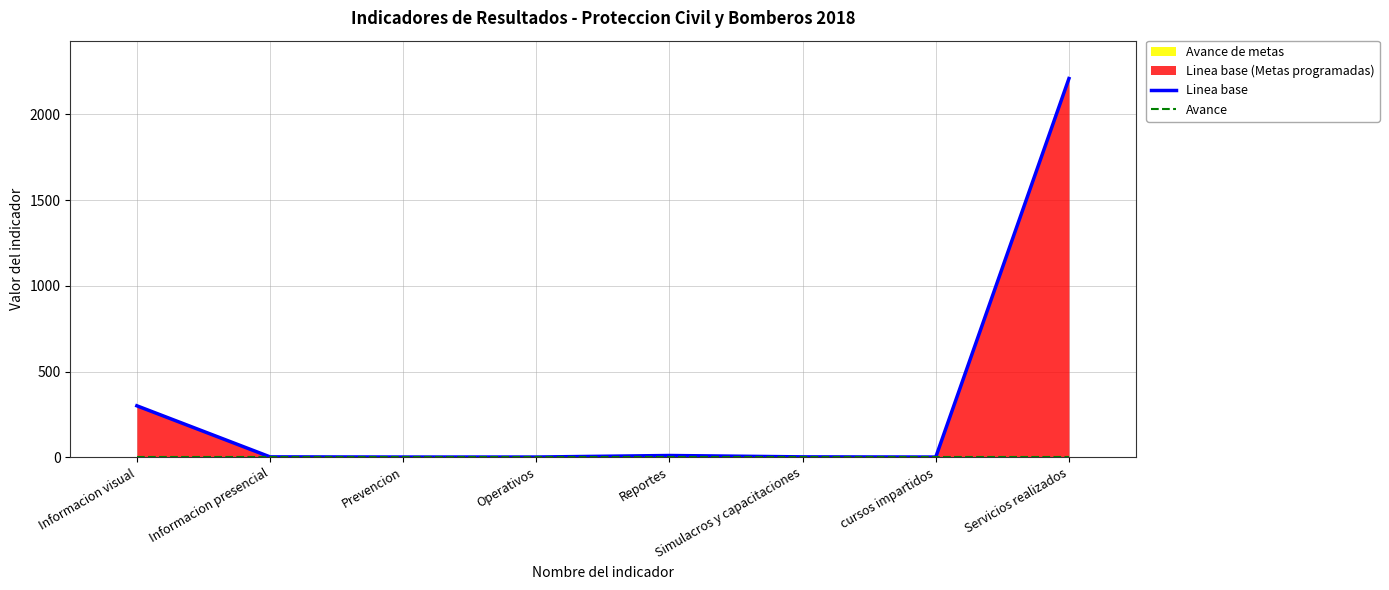

List the series in order of their peak value, lowest first.

Avance, Linea base